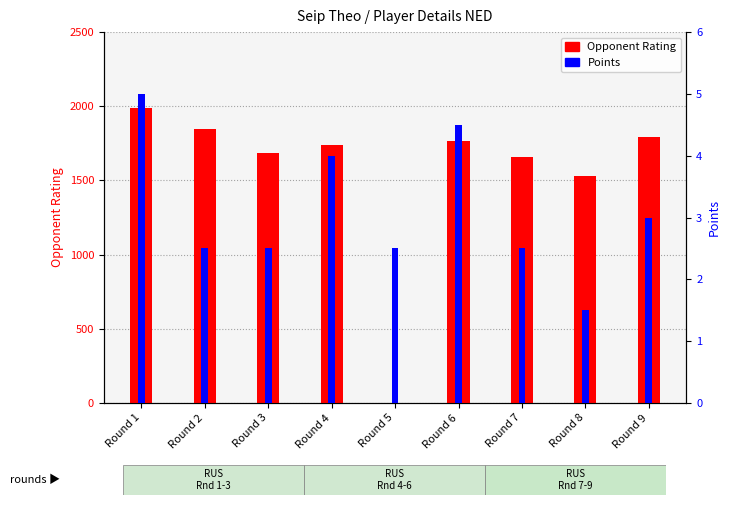

Where is Points nearest to the value 3?

Round 9